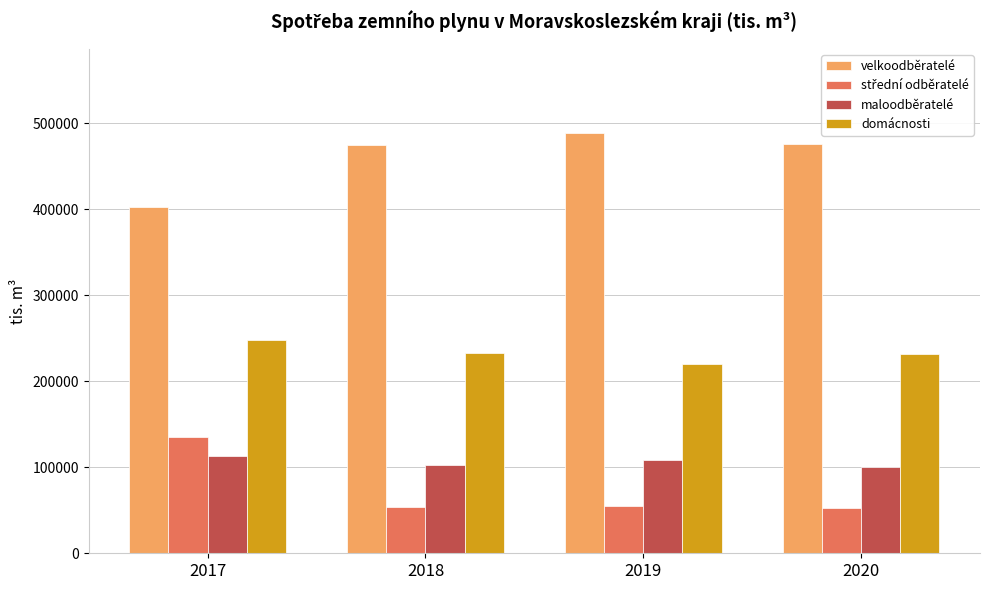

The value of maloodběratelé at 2018 is 102425.0. True or false?

True